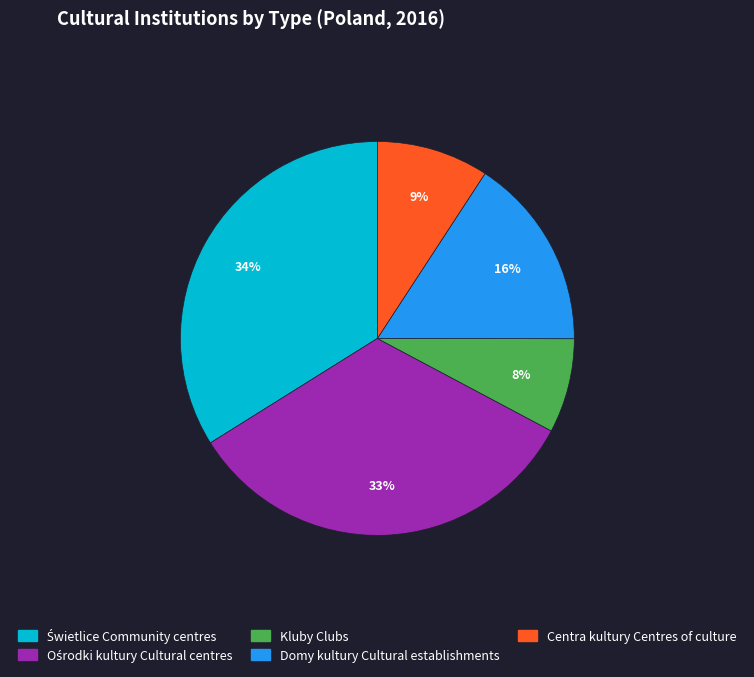

Which slice is the smallest?

Kluby Clubs